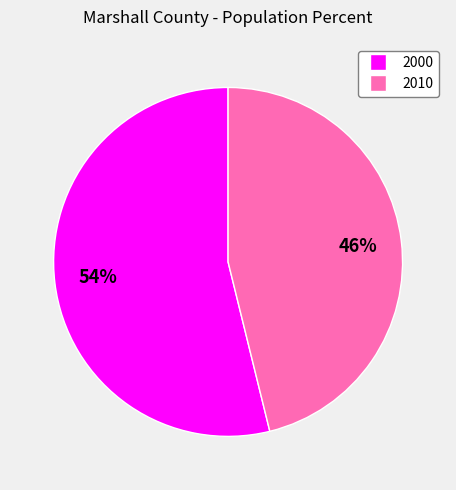

True or false: 2010 accounts for 53% of the total.

False